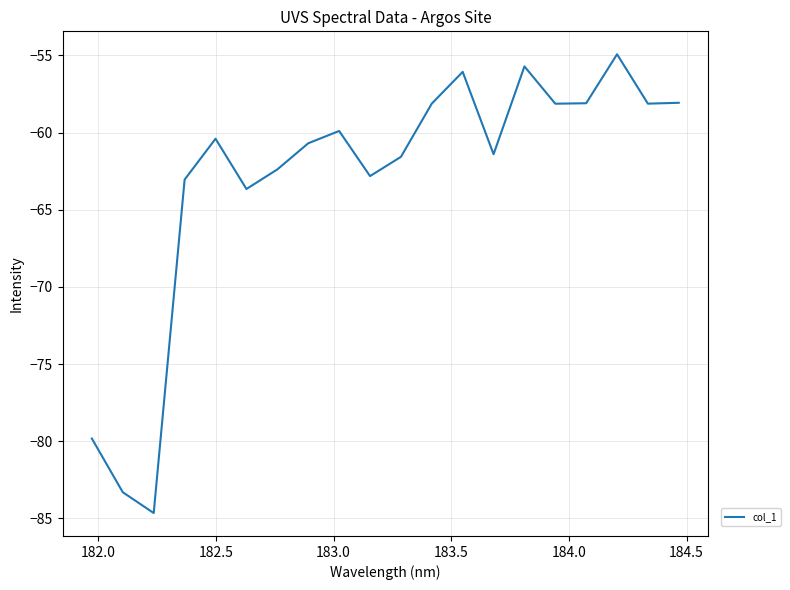

Does the chart display data point markers on the line(s)?

No